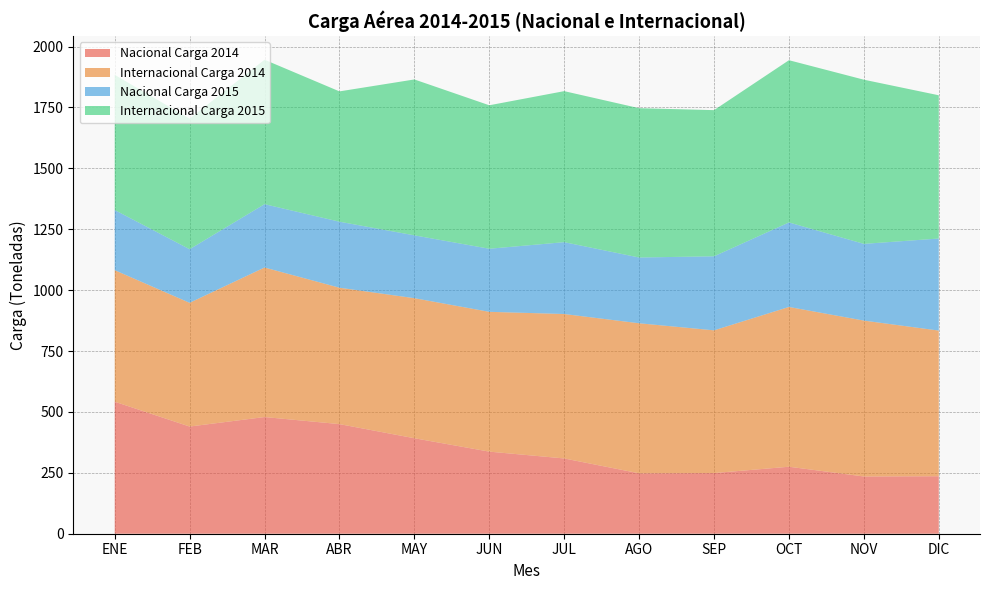

Reading right to left, what are all the values shown in this chart?

Nacional Carga 2014: DIC=236	NOV=235	OCT=275	SEP=249	AGO=248	JUL=309	JUN=337	MAY=392	ABR=450	MAR=479	FEB=440	ENE=542
Internacional Carga 2014: DIC=598	NOV=640	OCT=656	SEP=586	AGO=616	JUL=593	JUN=574	MAY=575	ABR=560	MAR=614	FEB=508	ENE=540
Nacional Carga 2015: DIC=378	NOV=315	OCT=347	SEP=304	AGO=270	JUL=295	JUN=259	MAY=258	ABR=271	MAR=260	FEB=220	ENE=247
Internacional Carga 2015: DIC=588	NOV=674	OCT=666	SEP=600	AGO=613	JUL=620	JUN=589	MAY=640	ABR=535	MAR=593	FEB=536	ENE=555